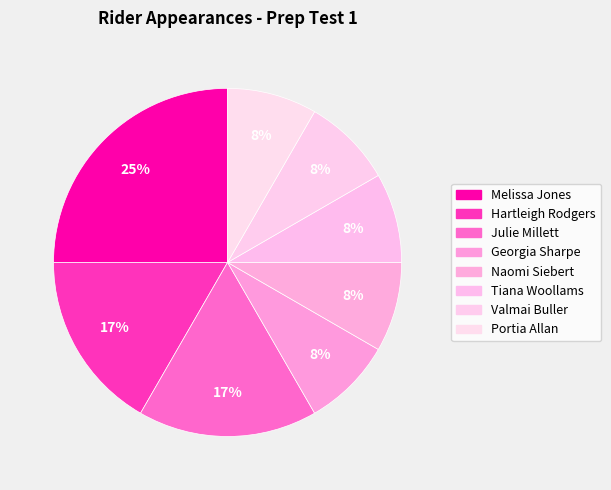

How many slices are in this pie chart?

8